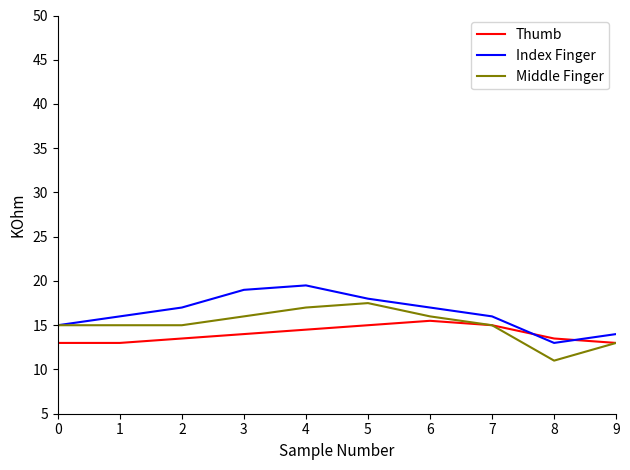

Reading left to right, list all the values displayed in this chart.

Thumb: 0=13.0	1=13.0	2=13.5	3=14.0	4=14.5	5=15.0	6=15.5	7=15.0	8=13.5	9=13.0
Index Finger: 0=15.0	1=16.0	2=17.0	3=19.0	4=19.5	5=18.0	6=17.0	7=16.0	8=13.0	9=14.0
Middle Finger: 0=15.0	1=15.0	2=15.0	3=16.0	4=17.0	5=17.5	6=16.0	7=15.0	8=11.0	9=13.0